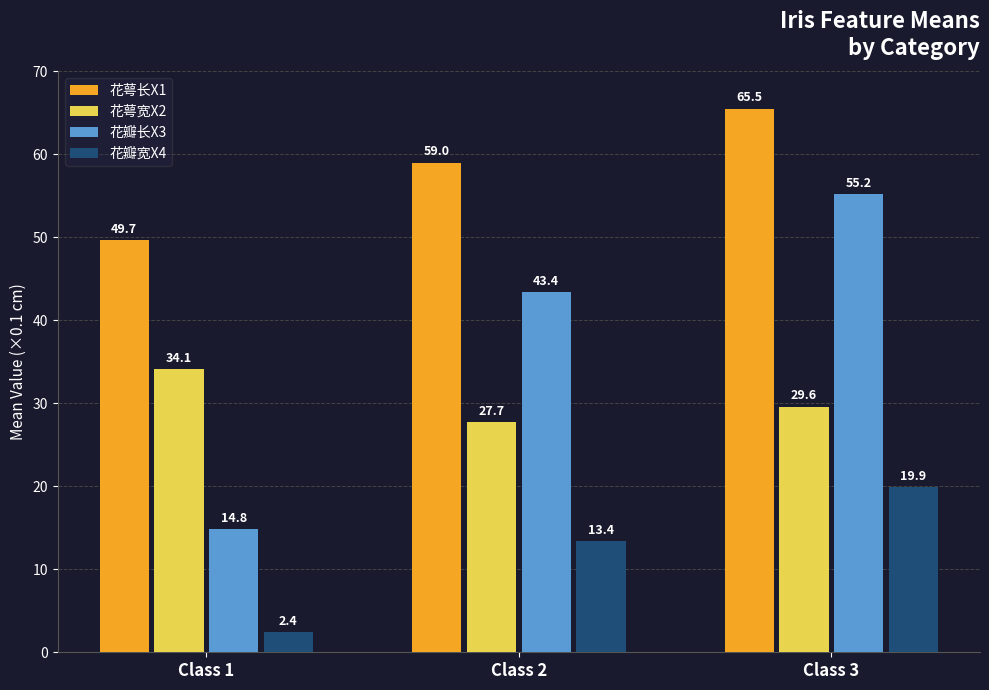

What is the spread (max minus min) of values at Class 1?

47.3